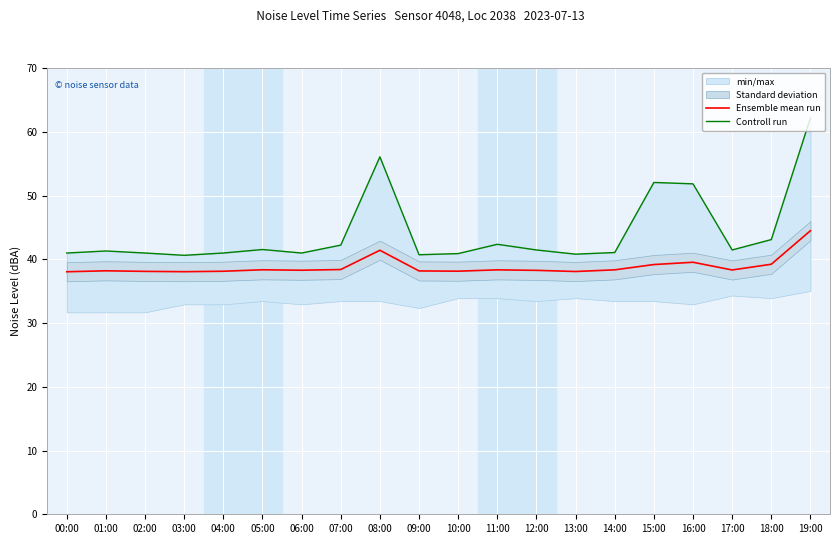

Where is Controll run nearest to the value 51?

16:00